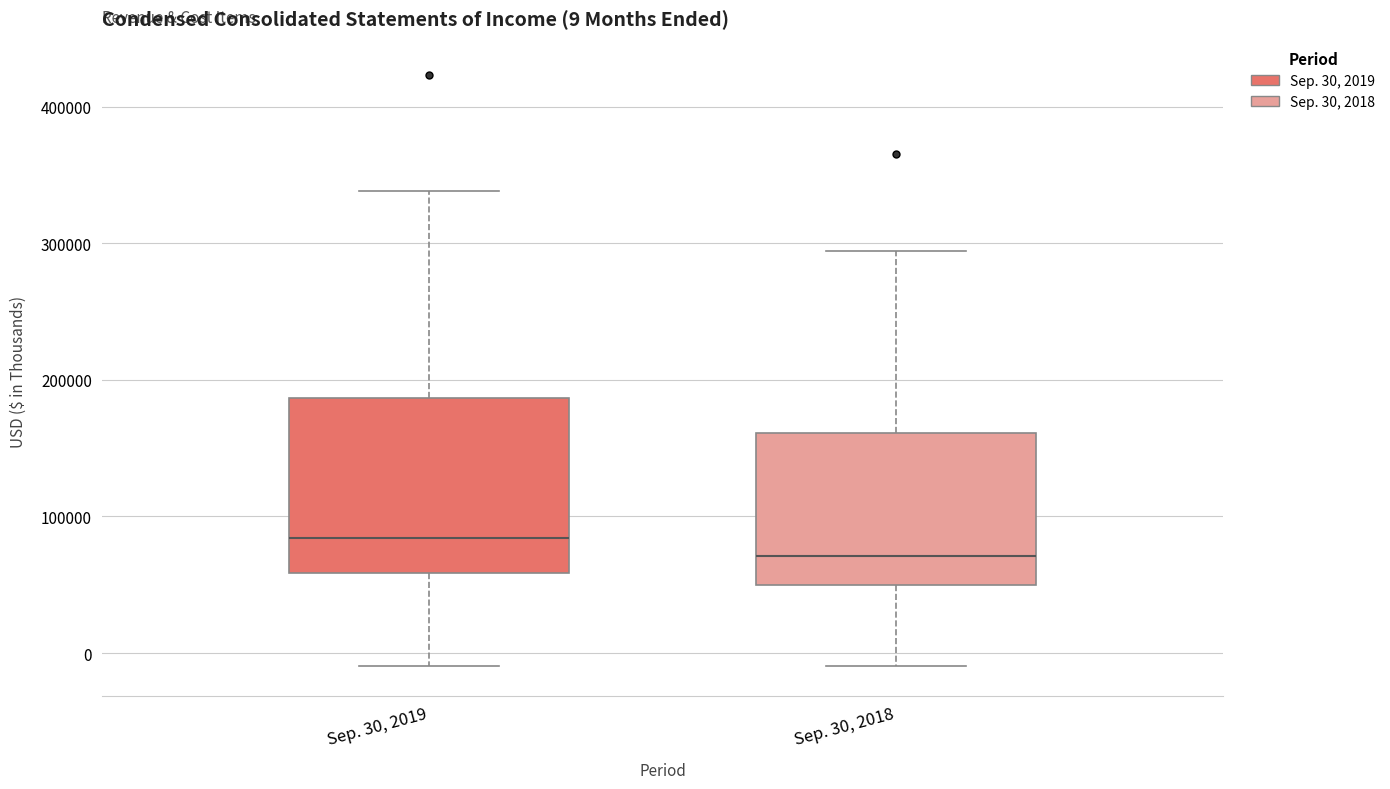

Comparing the boxes themselves (not the whiskers), which one is the tallest?

Sep. 30, 2019